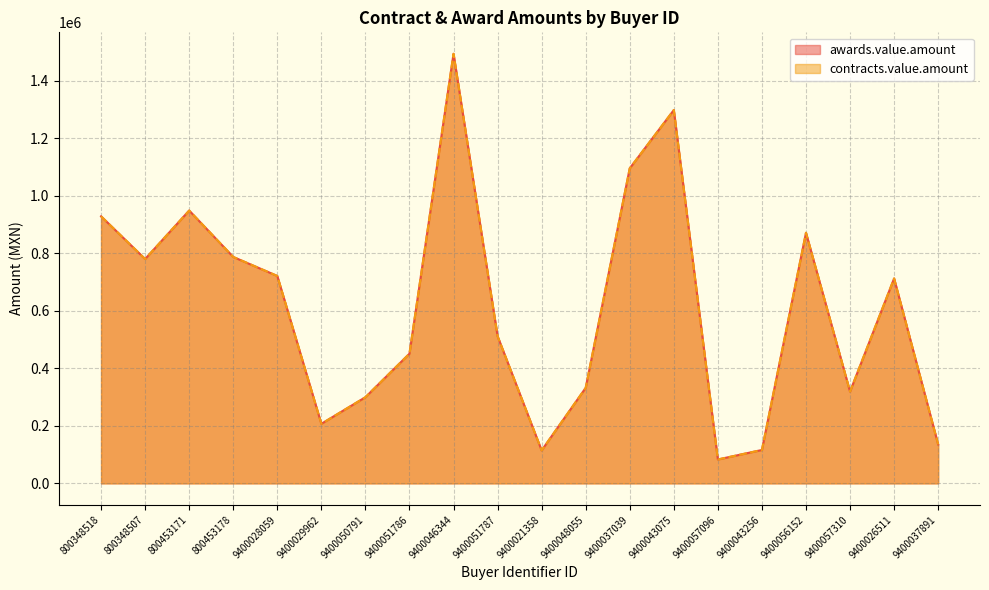

True or false: awards.value.amount and contracts.value.amount intersect in this chart.

False